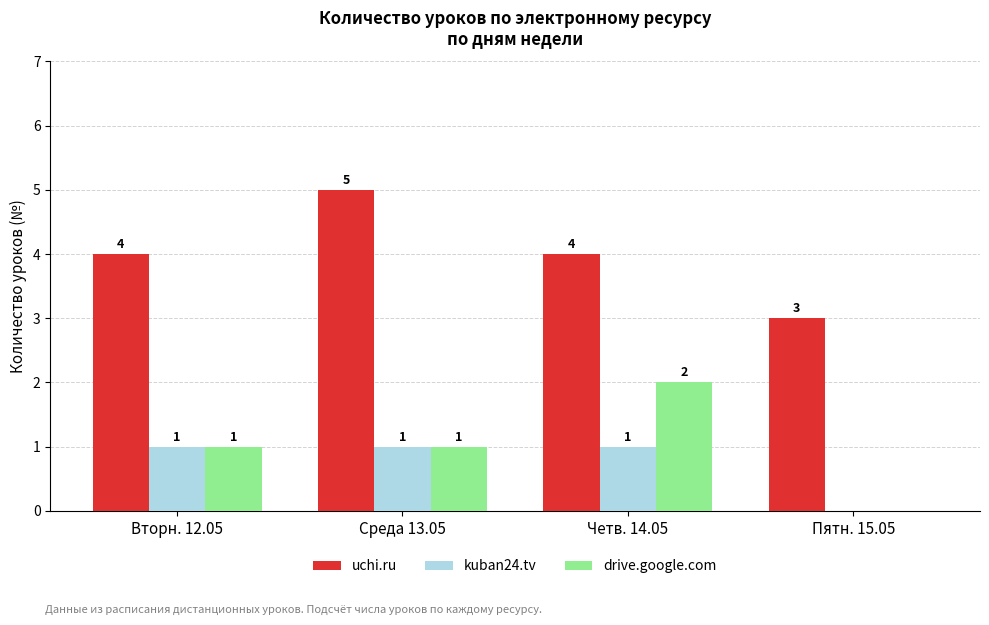

Count the uchi.ru values in the range 4 to 5.

3